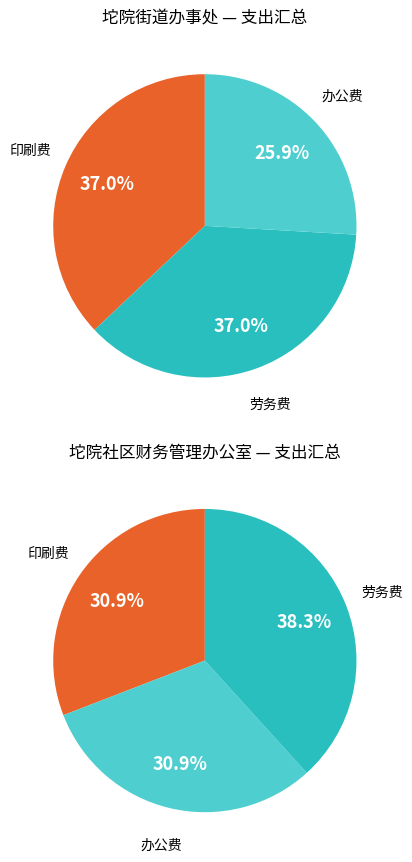

What is the difference between the highest and lowest values at 0?

270000